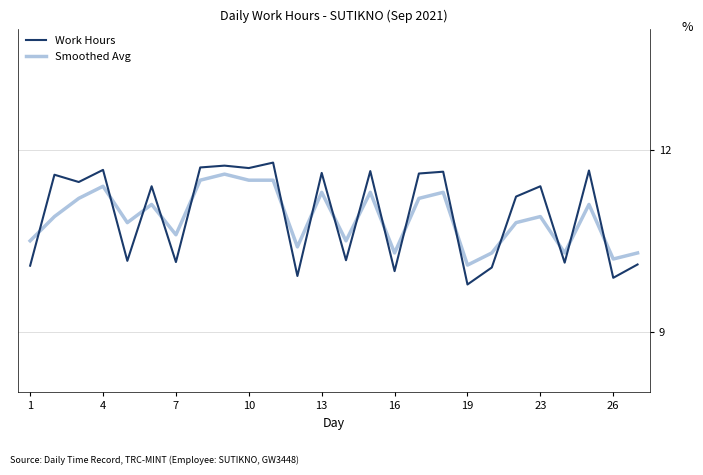

Which series has the widest spread of values?

Work Hours